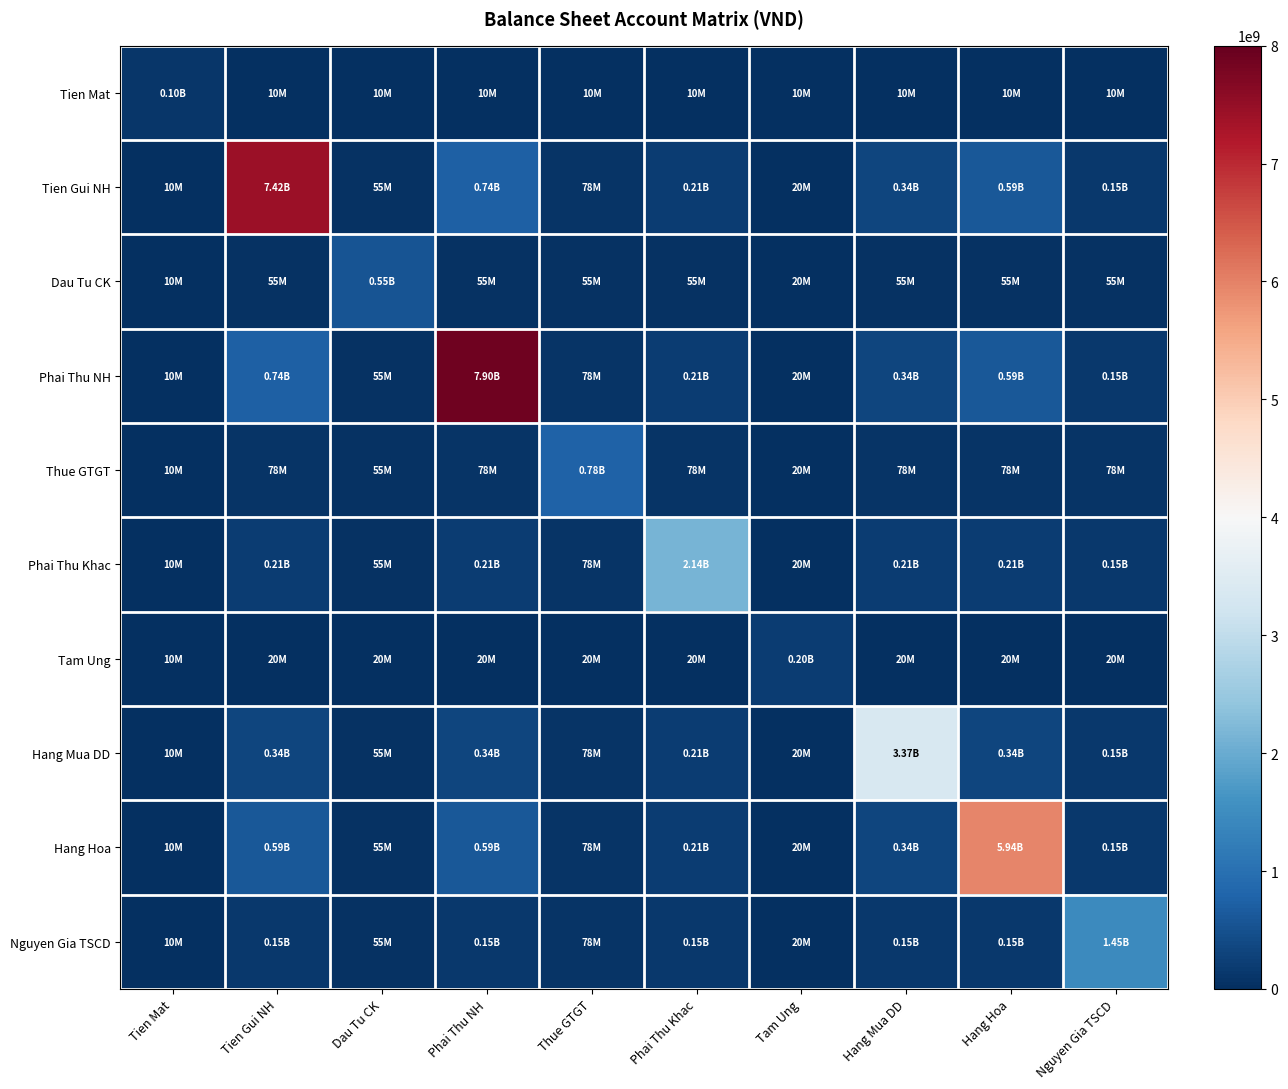

What is the difference between the highest and lowest values at Tien Mat?

90804123.9